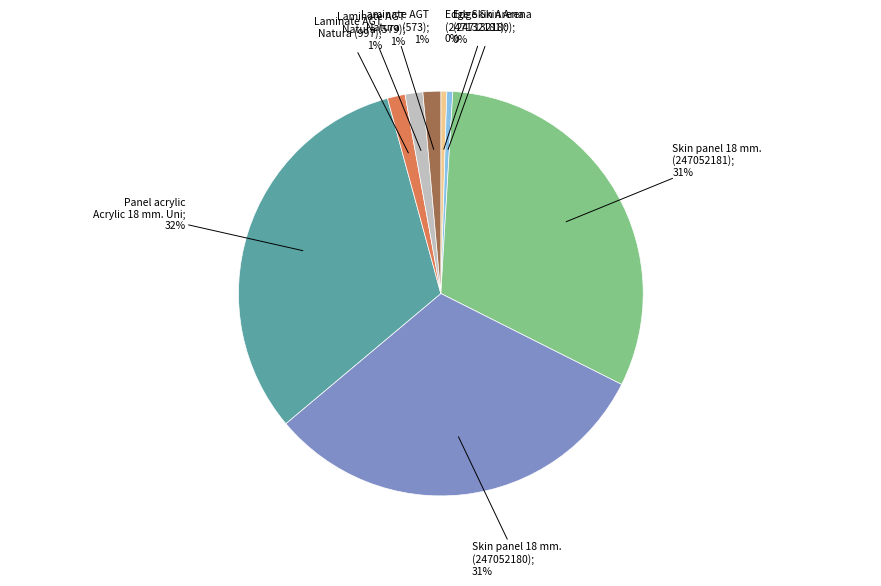

Is there any slice that represents more than half of the pie?

No